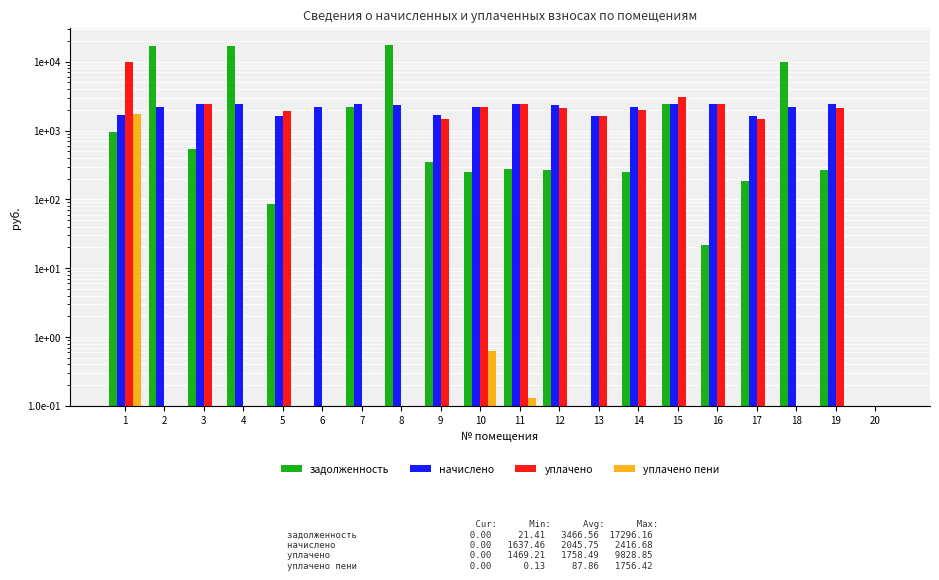

At how many categories does at least one series exceed 16900?

3